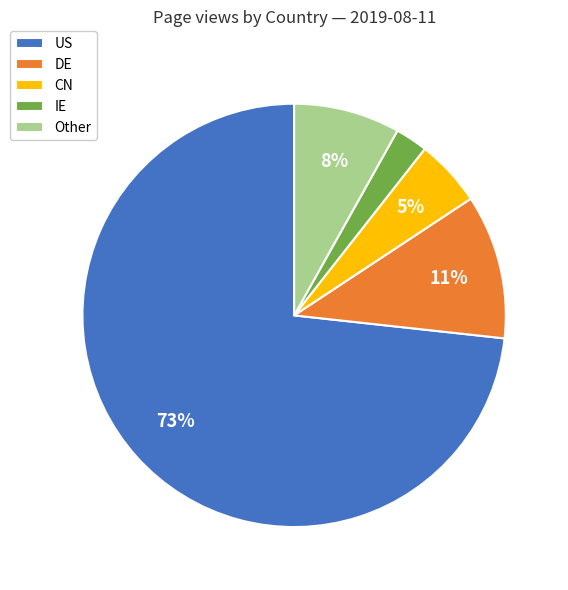

What percentage is the CN slice, to the nearest percent?

5%